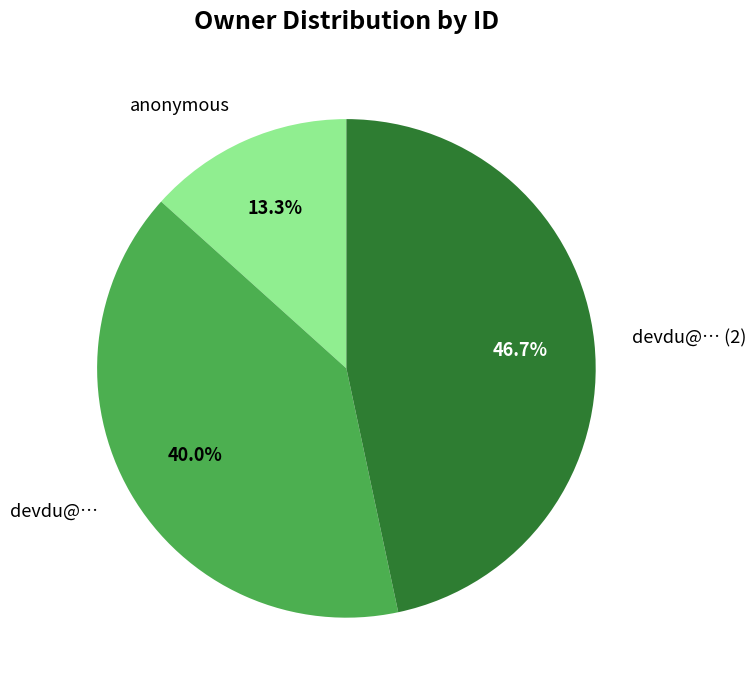

Count the number of slices in the pie.

3